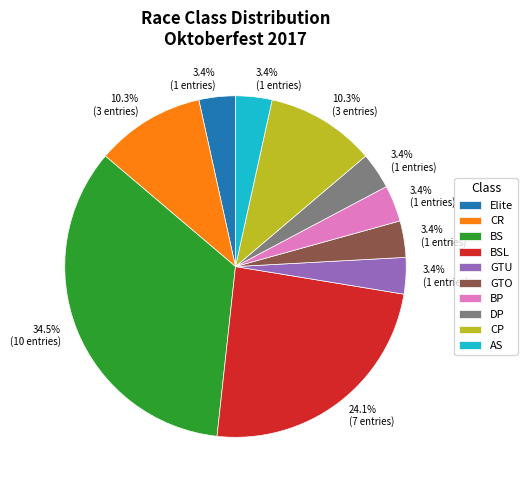

True or false: DP accounts for 15% of the total.

False